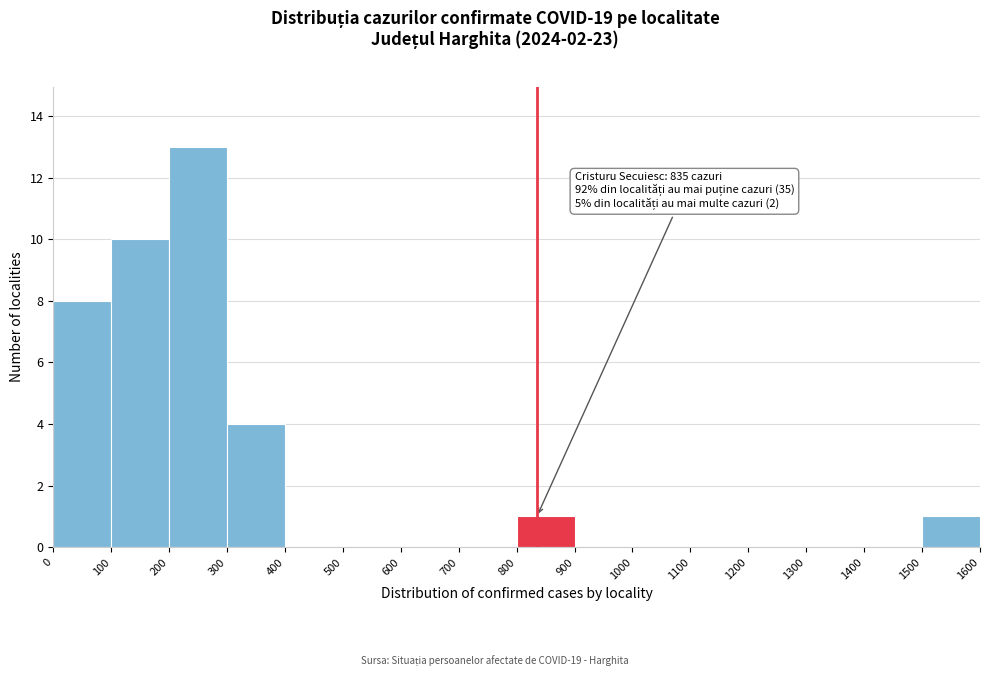

Over which range of the x-axis is the bar tallest?

200 to 300